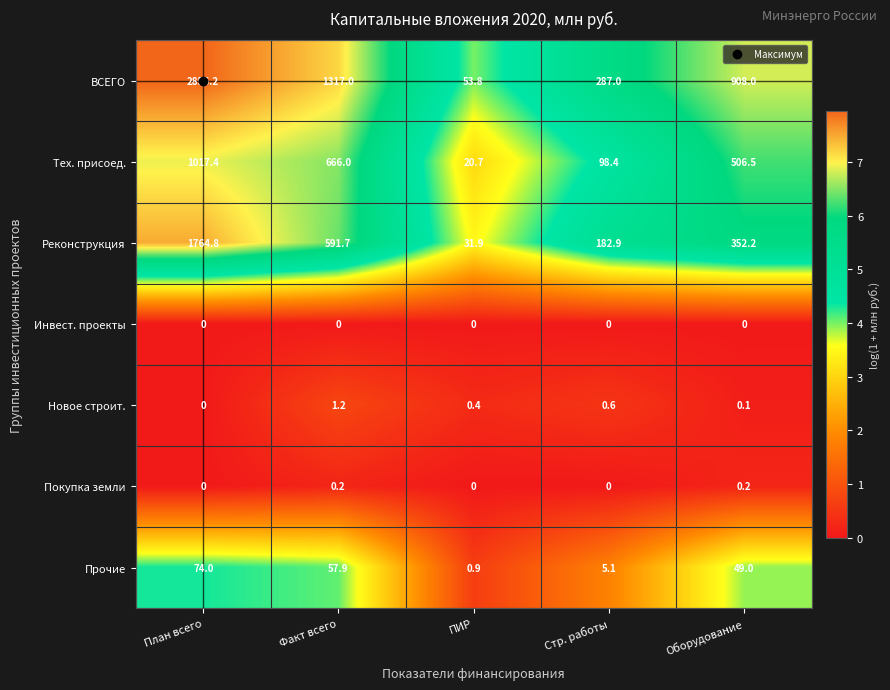

At how many categories does at least one series exceed 6?

5